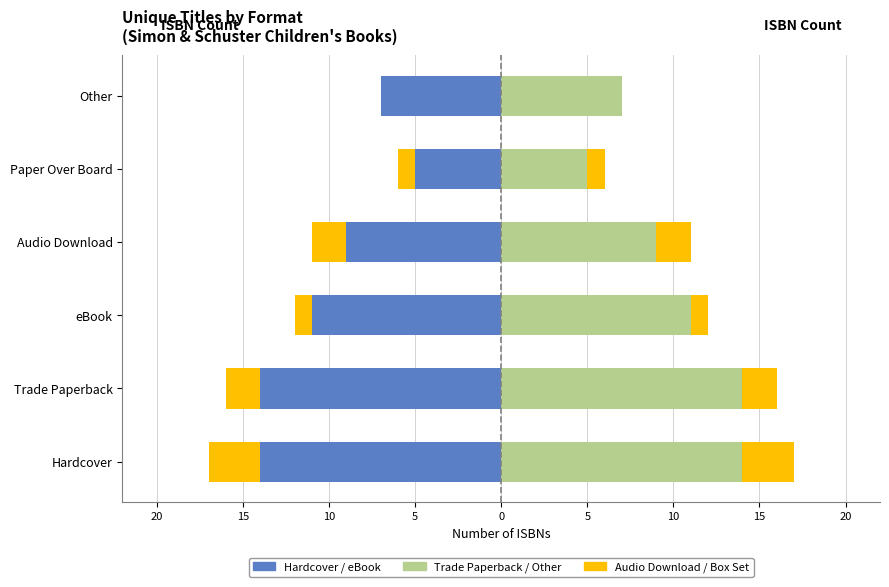

Is the value of Hardcover/eBook Left at Hardcover greater than the value of Trade Paperback/Other Right at eBook?

No